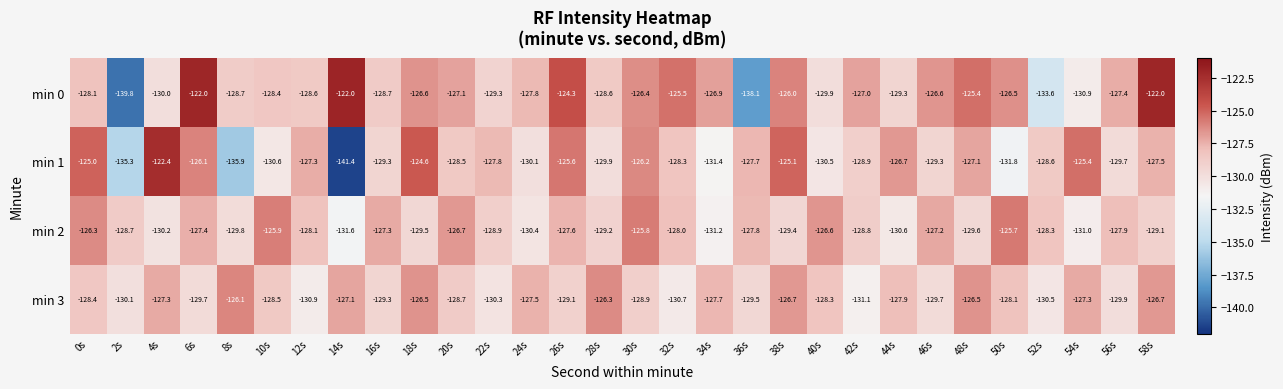

At which label does min 3 first exceed -128?

4s